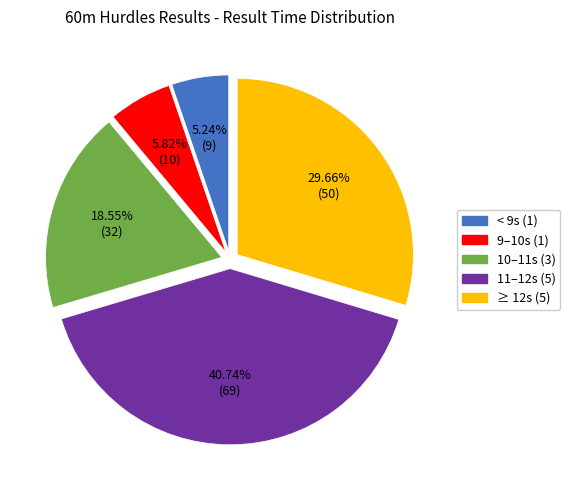

Which category has the smallest portion of the pie?

< 9s (1)